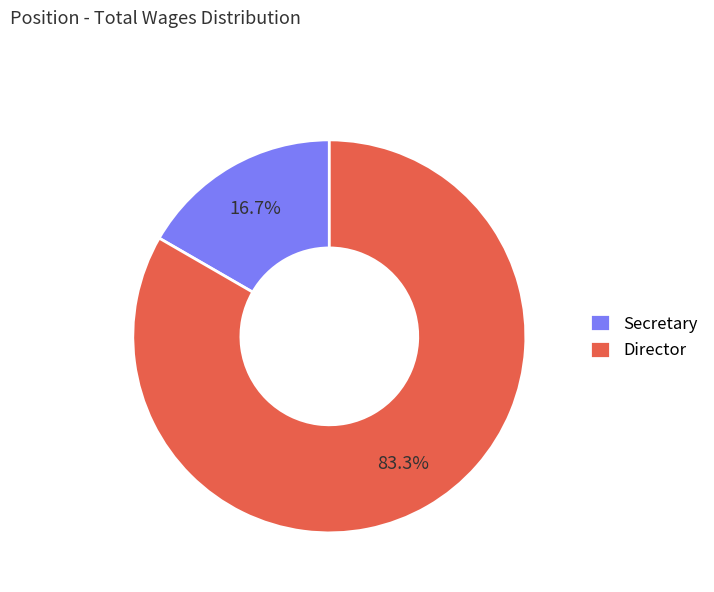

What is the smallest slice in the pie chart?

Secretary